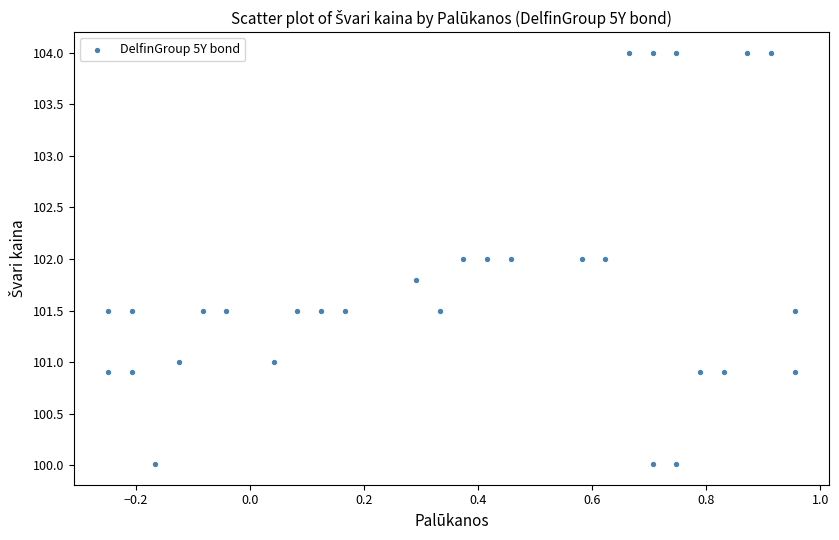

What is the range of X values (max minus min)?

1.2